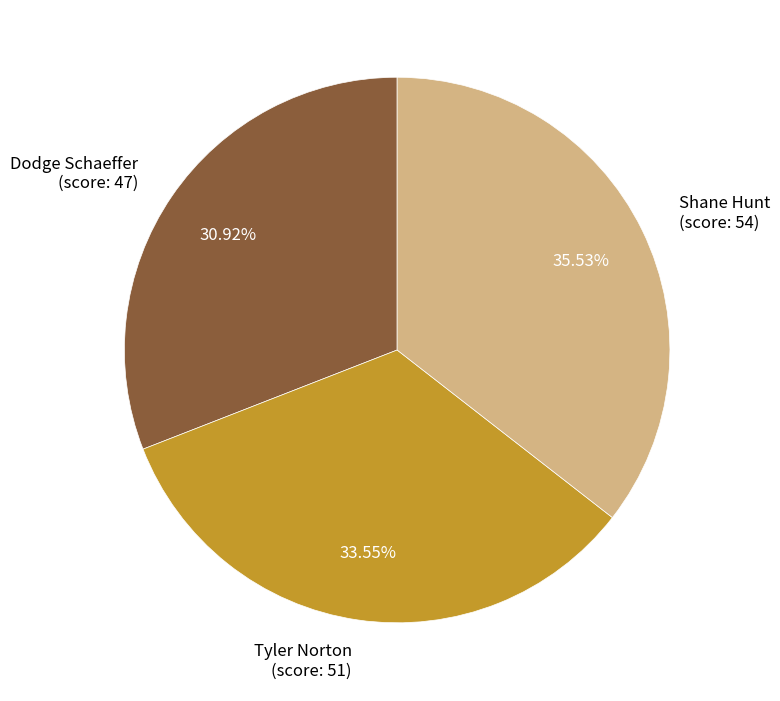

To the nearest percent, what is the difference between the largest and smallest slice percentages?

5%